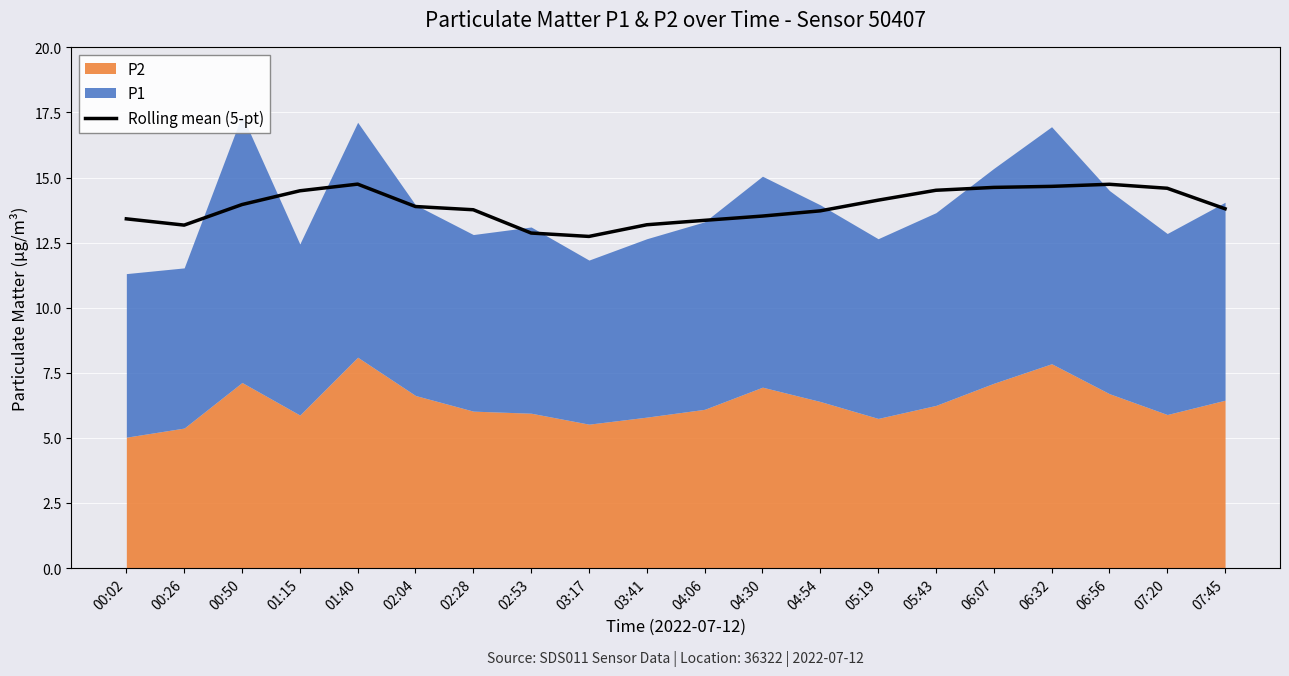

Which category has the highest value across all series?

01:40